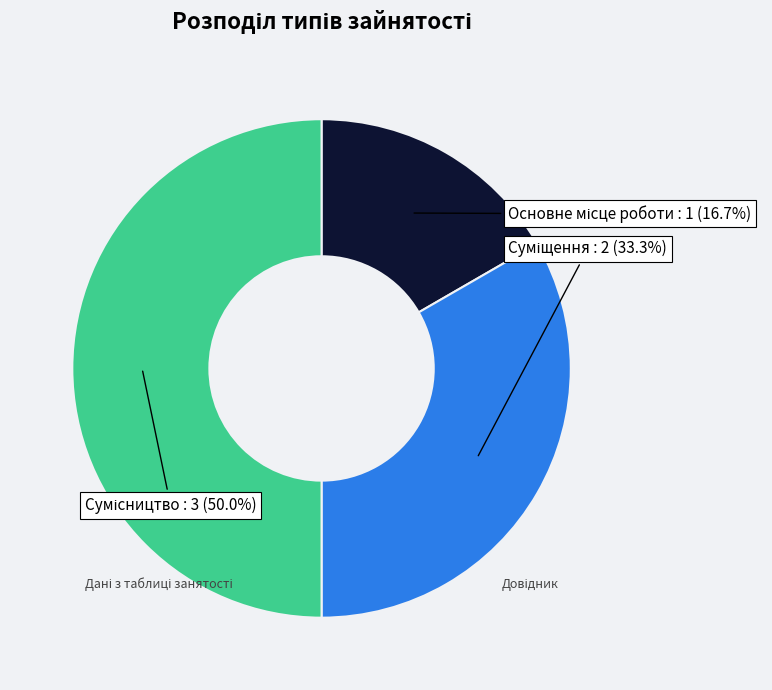

How many segments does this pie chart have?

3